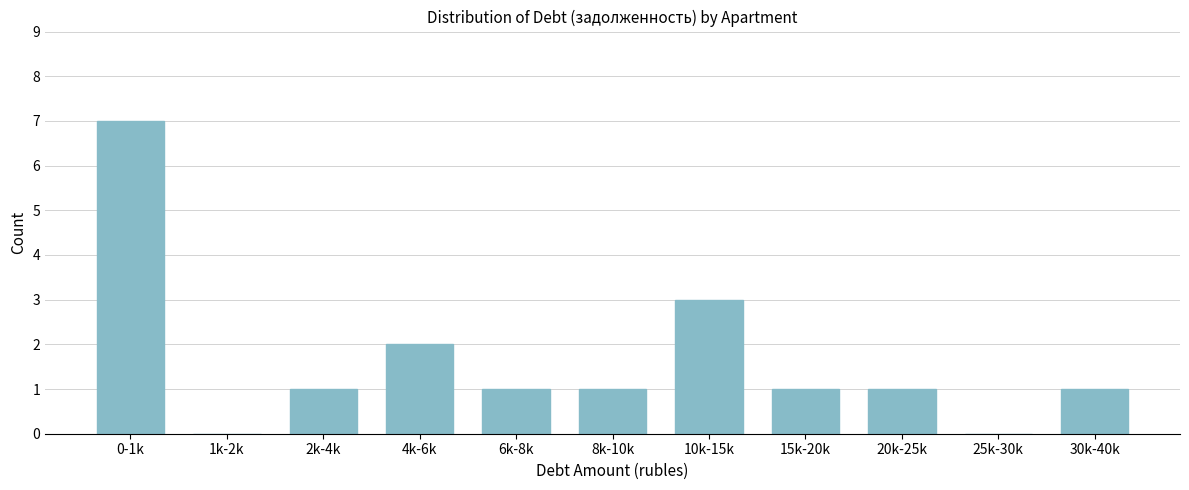

Reading left to right, transcribe all the data shown in this chart.

0-1k=7	1k-2k=0	2k-4k=1	4k-6k=2	6k-8k=1	8k-10k=1	10k-15k=3	15k-20k=1	20k-25k=1	25k-30k=0	30k-40k=1